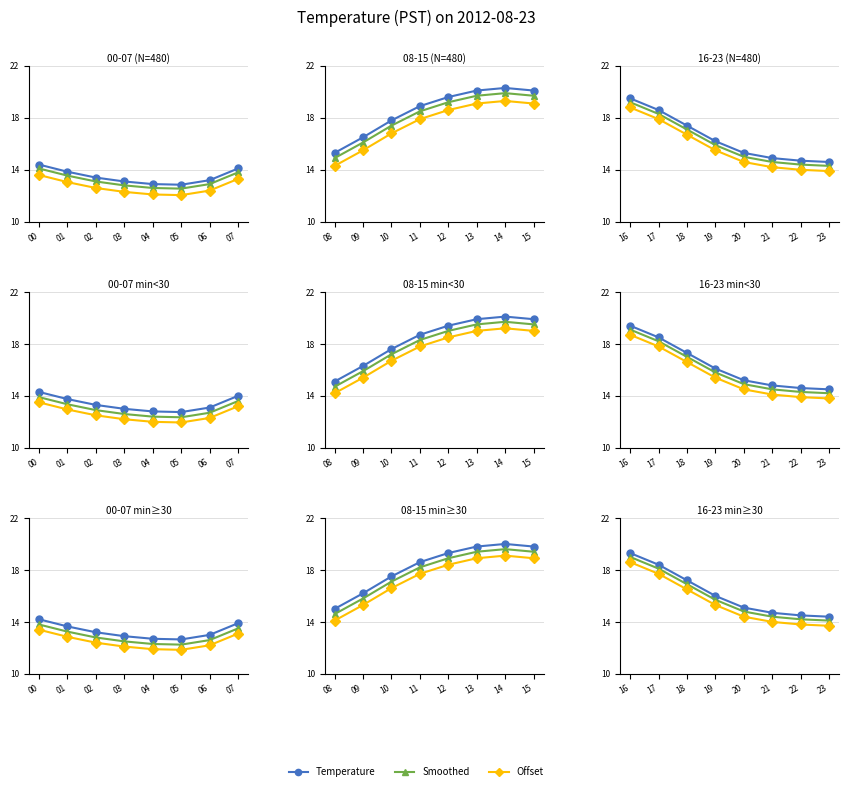

List the series in order of their peak value, highest first.

Temperature, Smoothed, Offset